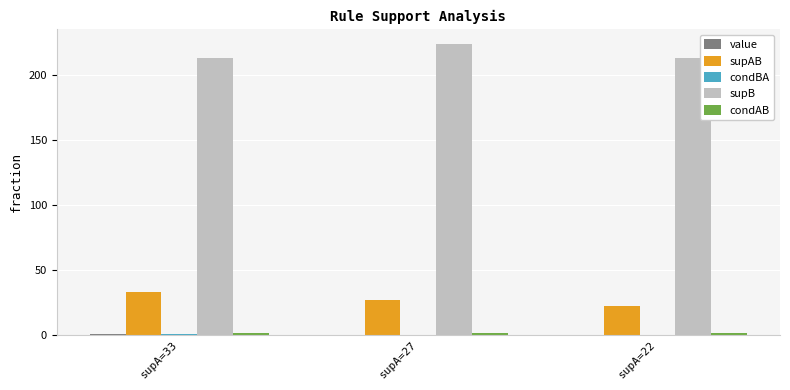

Which series has the largest total across all categories?

supB